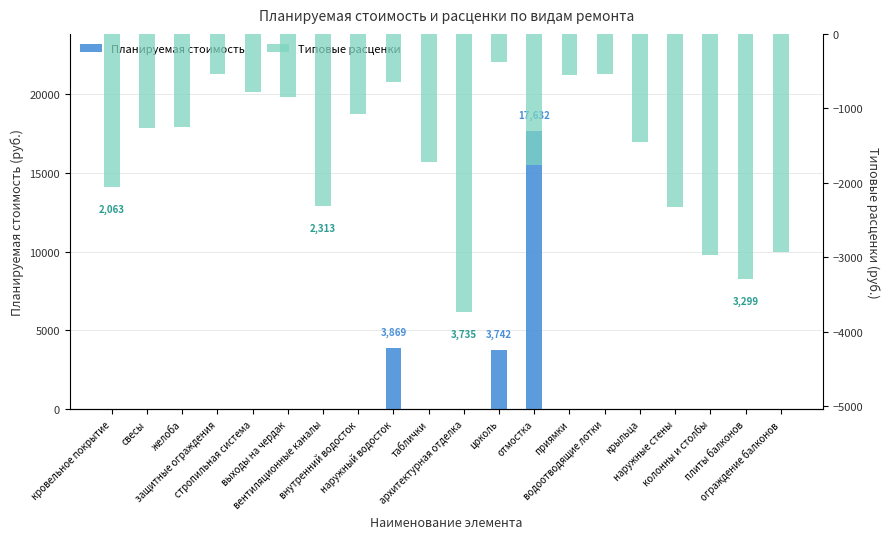

At which label is Планируемая стоимость closest to 8816?

наружный водосток